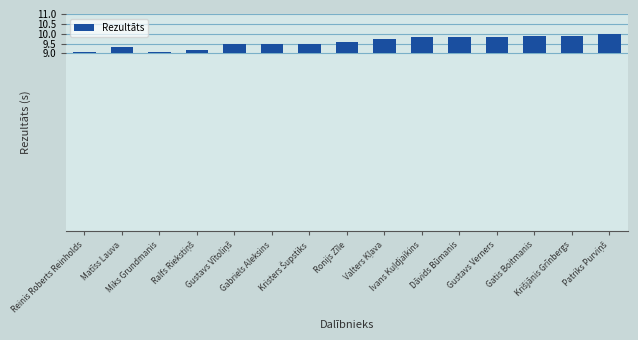

Does the chart contain stacked bars?

No